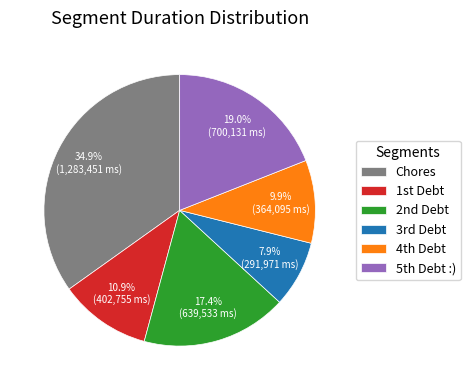

Does any single category account for the majority?

No